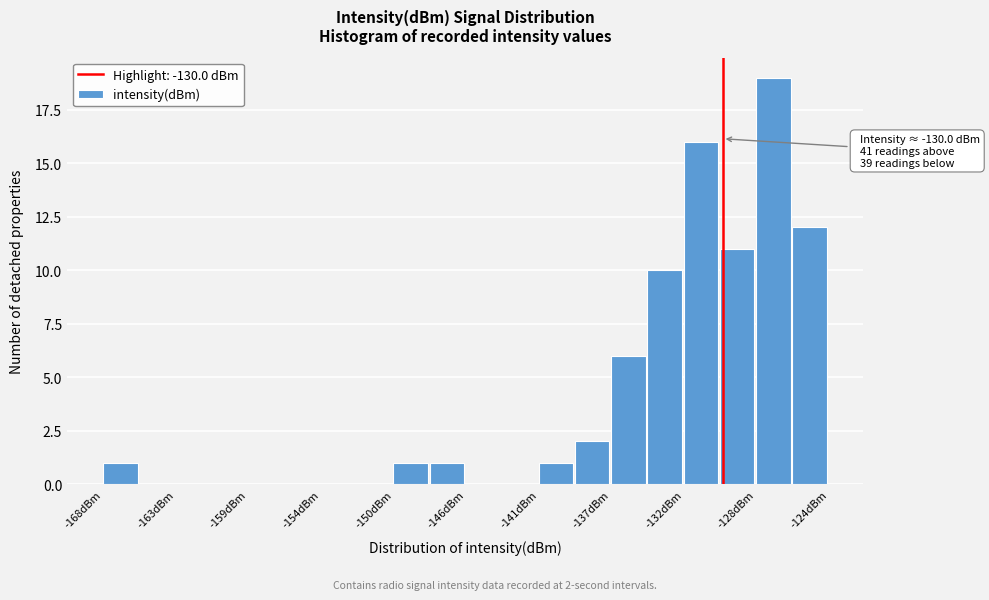

Which range on the x-axis has the tallest bar?

-128.0 to -126.0